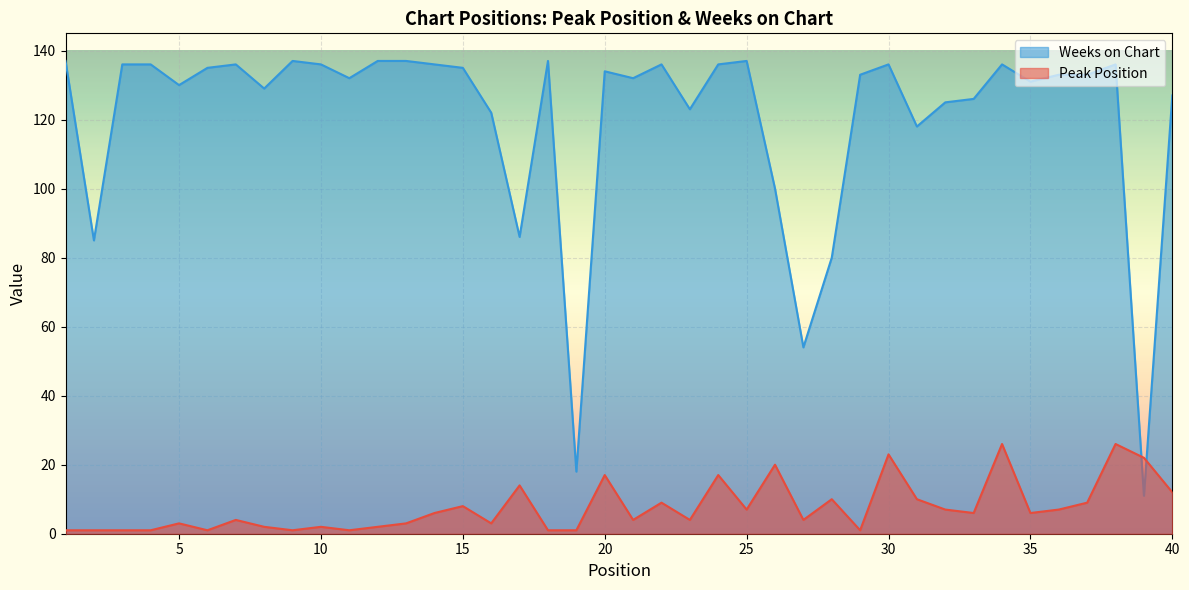

List the series in order of their peak value, lowest first.

Peak Position, Weeks on Chart